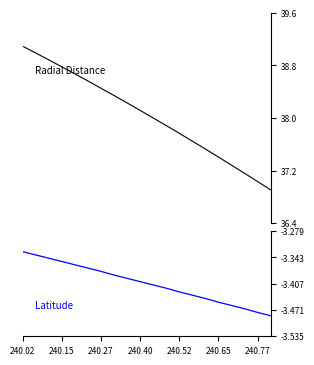

At how many categories does at least one series exceed 27?

20